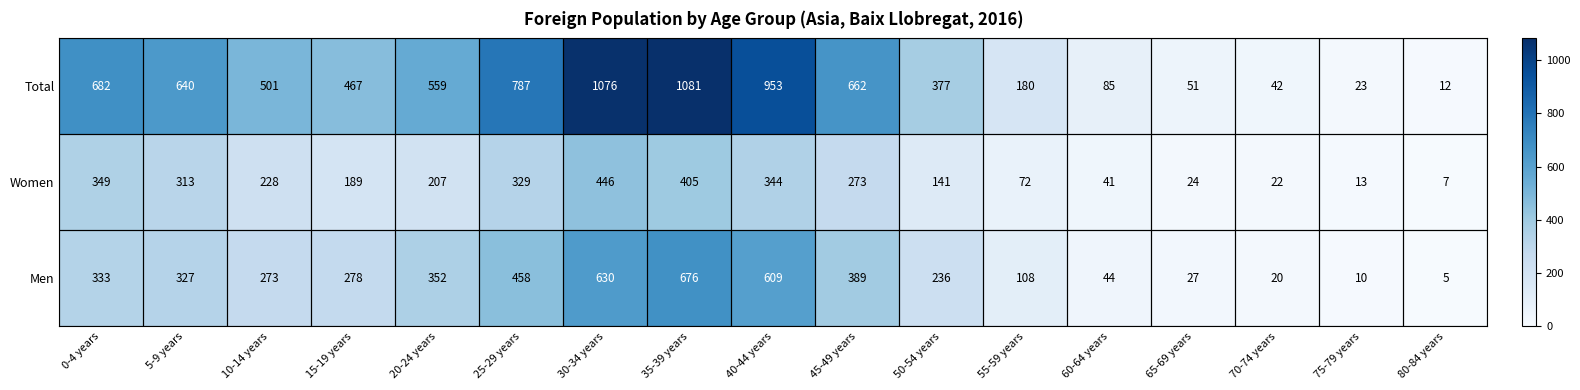

At which category does the chart reach its peak across all series?

35-39 years